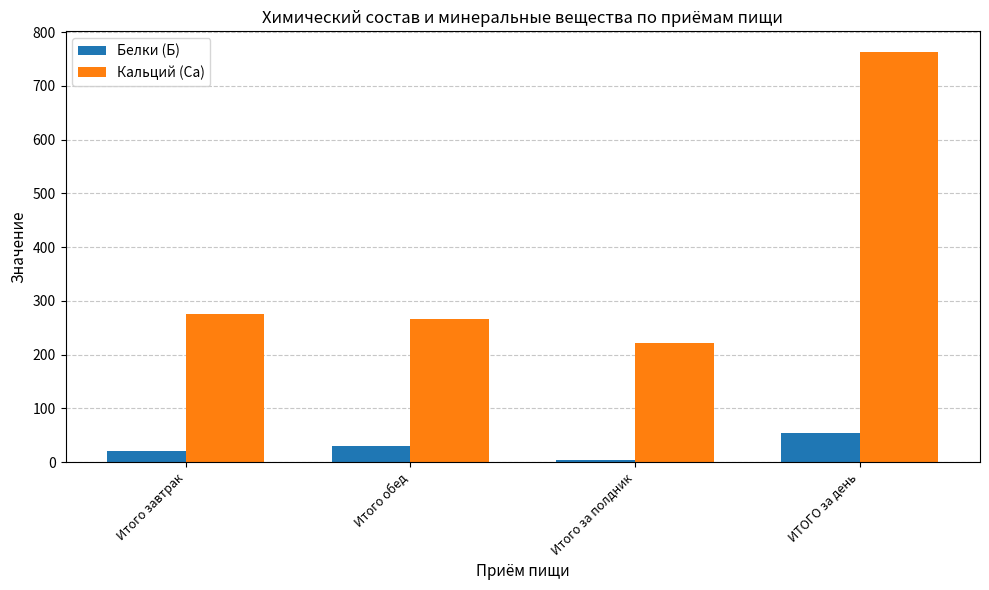

How many values in the Кальций (Ca) series are below 275?

2